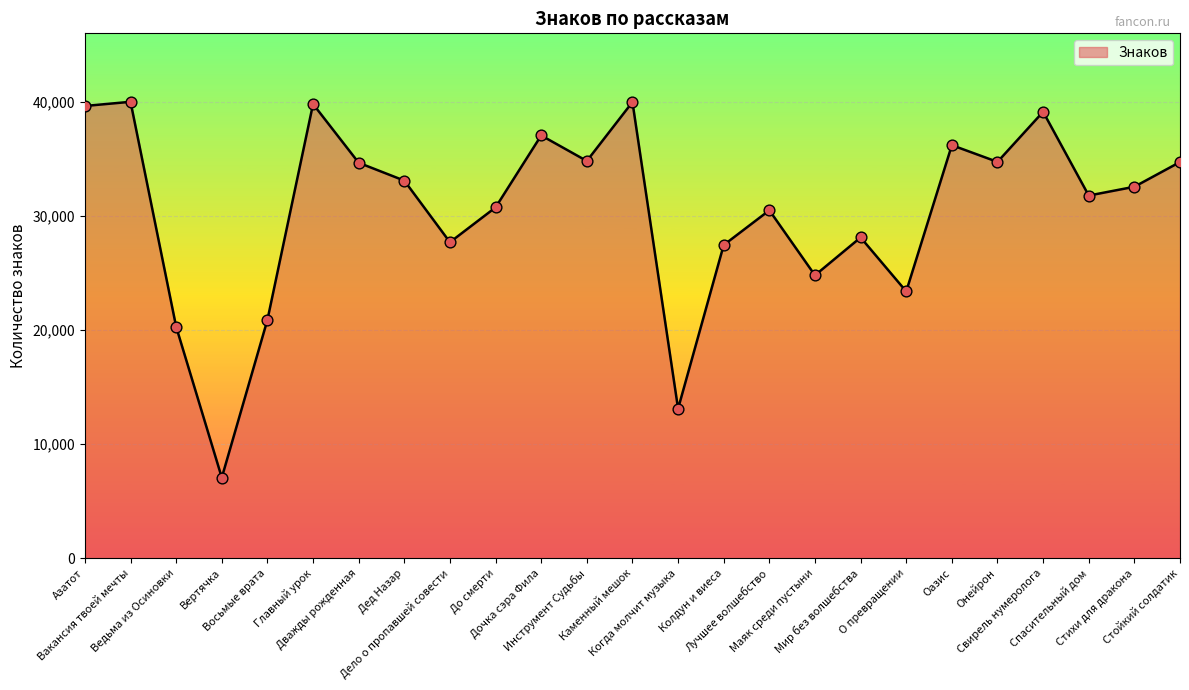

Between Вертячка and Дочка сэра Фила, which is larger?

Дочка сэра Фила